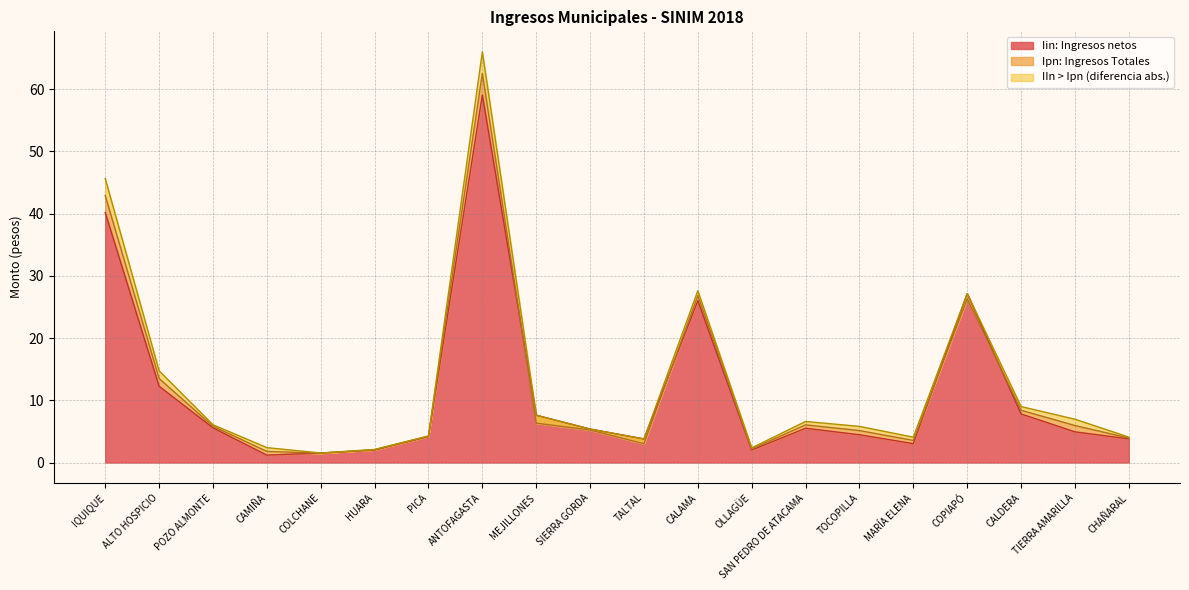

The value of Iin: Ingresos netos at ALTO HOSPICIO is 12.3. True or false?

True